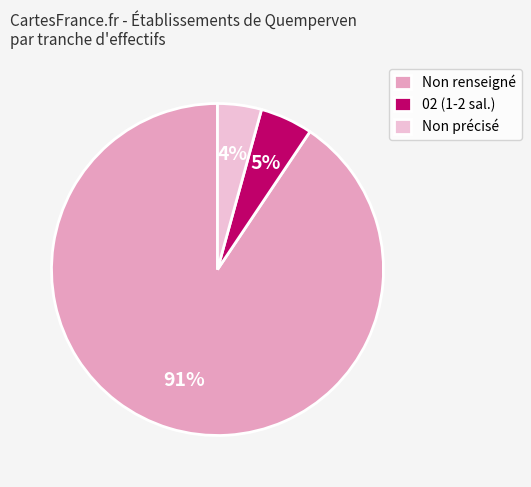

Which category has the biggest portion of the pie?

Non renseigné